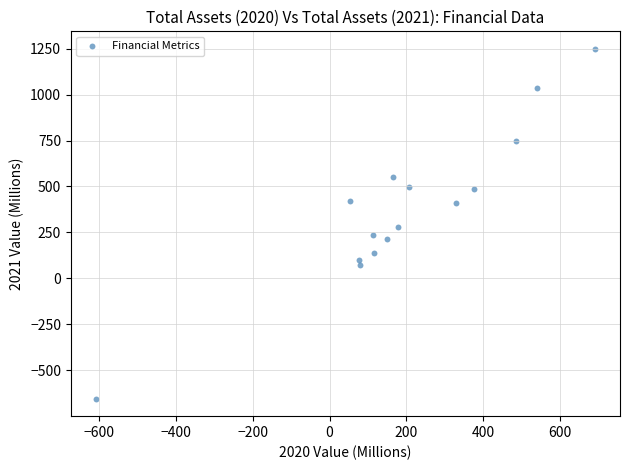

What is the range of Y values (max minus min)?

1903.3